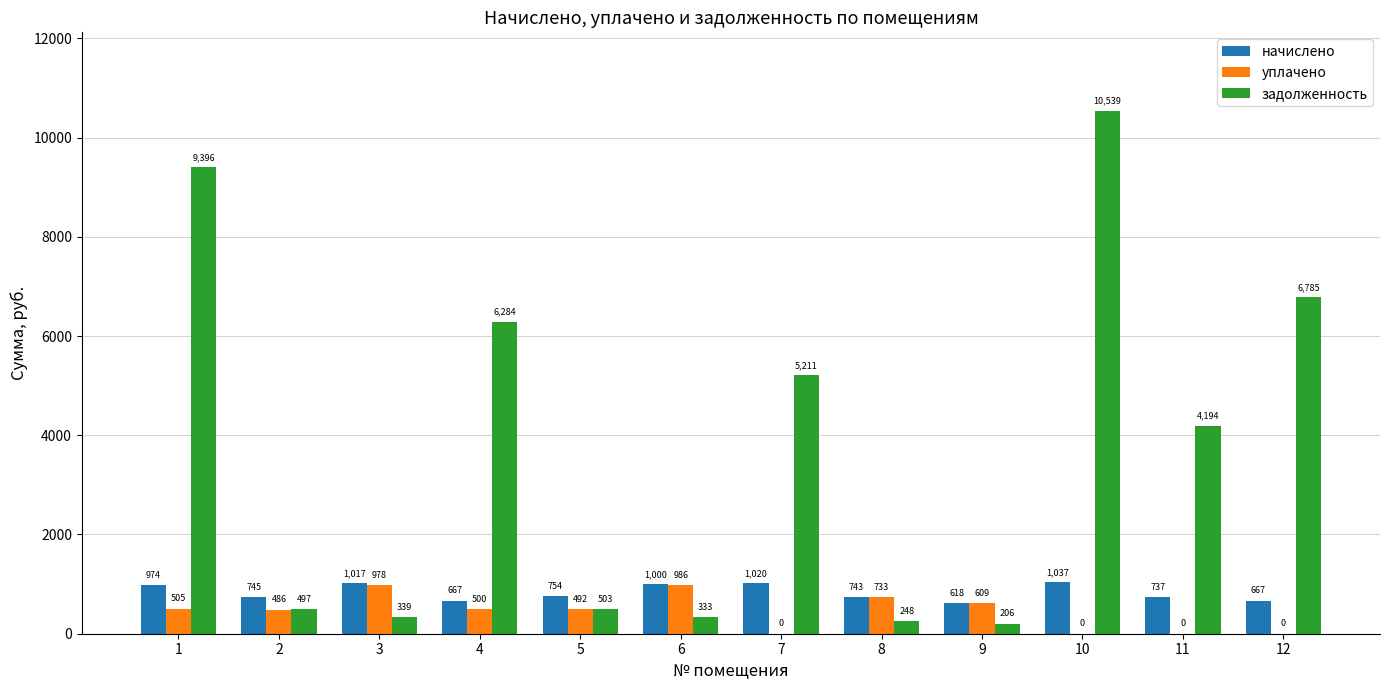

Which category has the highest value across all series?

10